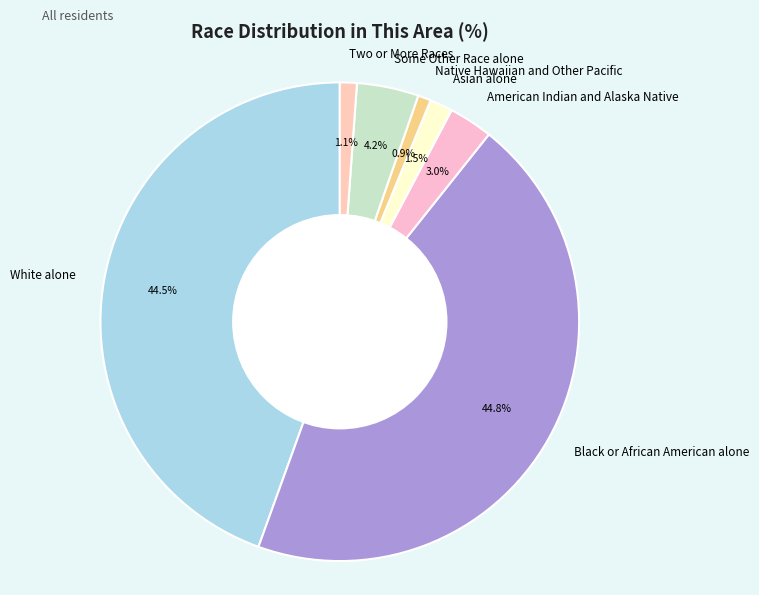

Between Some Other Race alone and White alone, which is larger?

White alone